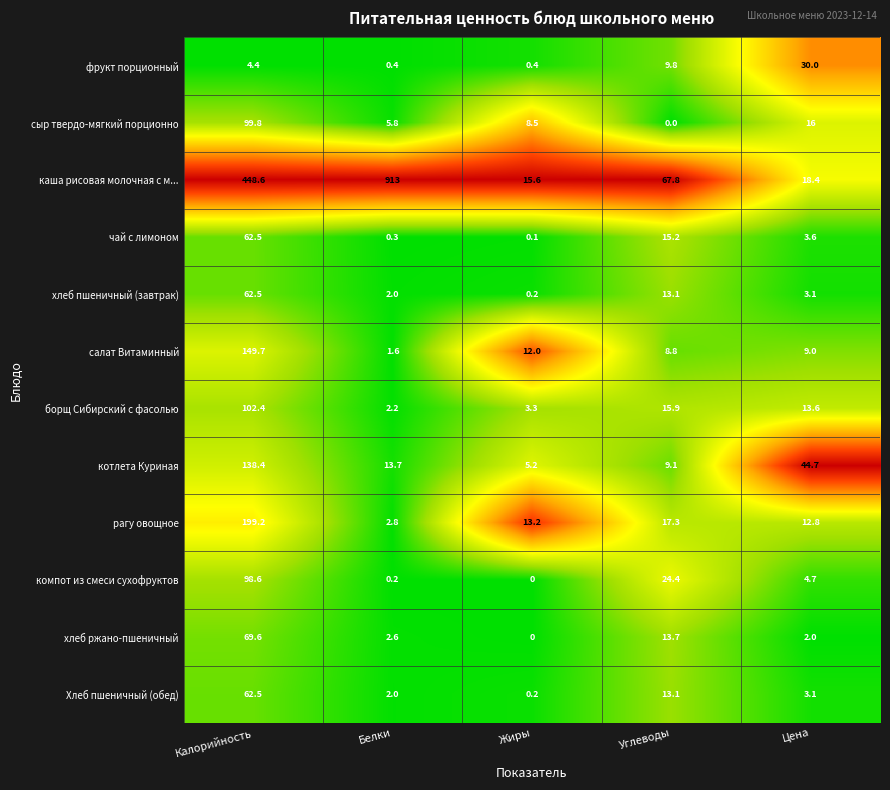

Between Углеводы and Цена, which series saw the biggest shift?

каша рисовая молочная с м...